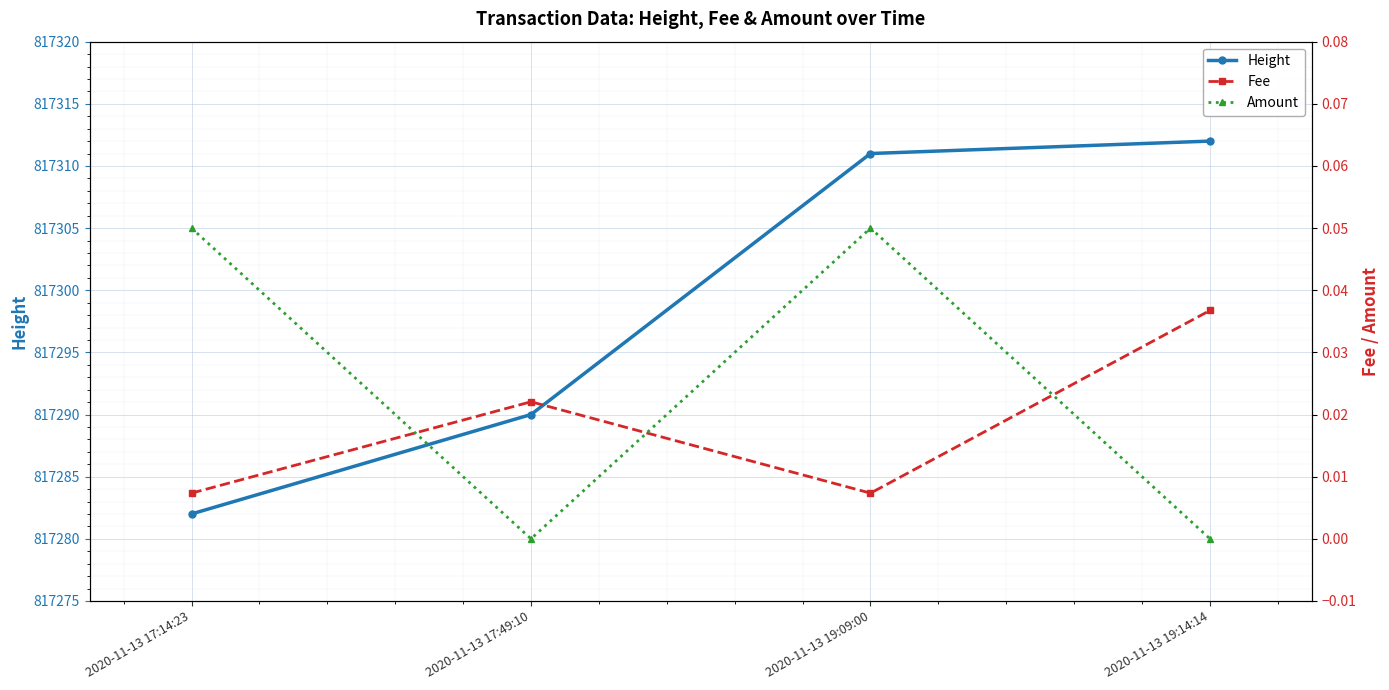

What is the label of the 4th point from the right?

2020-11-13 17:14:23